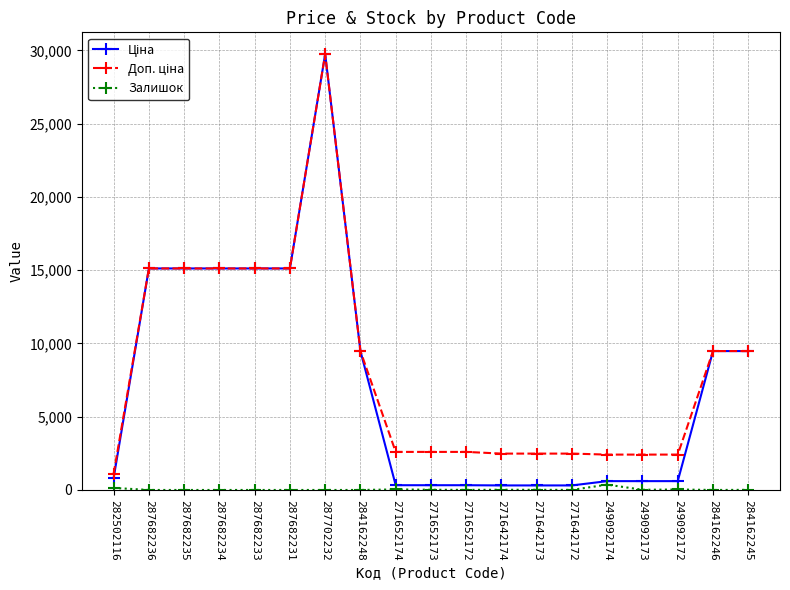

The Залишок series shows 10.0 at 271642173. True or false?

True